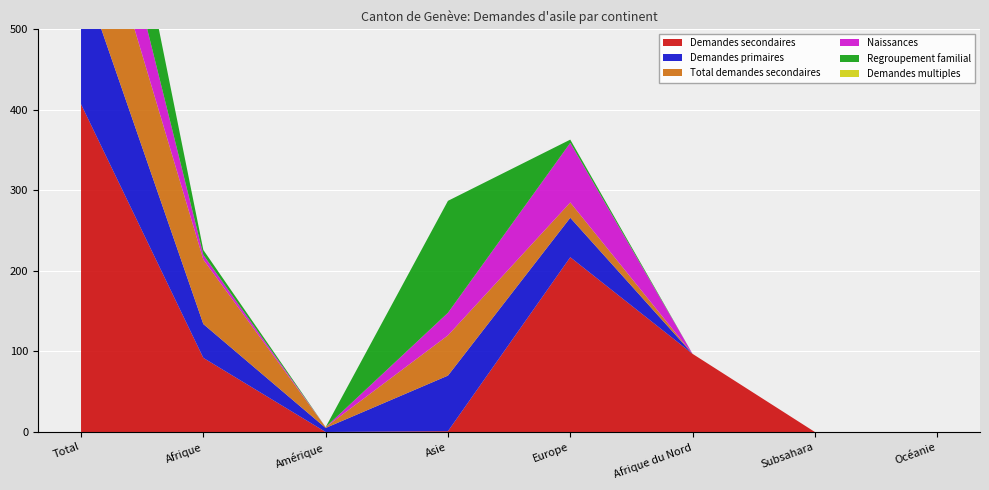

Reading right to left, extract all data points from this chart.

Demandes secondaires: Océanie=0	Subsahara=0	Afrique du Nord=97	Europe=217	Asie=1	Amérique=0	Afrique=92	Total=407
Demandes primaires: Océanie=0	Subsahara=0	Afrique du Nord=0	Europe=49	Asie=69	Amérique=5	Afrique=42	Total=166
Total demandes secondaires: Océanie=0	Subsahara=0	Afrique du Nord=0	Europe=19	Asie=50	Amérique=1	Afrique=80	Total=150
Naissances: Océanie=0	Subsahara=0	Afrique du Nord=0	Europe=74	Asie=28	Amérique=0	Afrique=6	Total=108
Regroupement familial: Océanie=0	Subsahara=0	Afrique du Nord=0	Europe=4	Asie=139	Amérique=0	Afrique=6	Total=149
Demandes multiples: Océanie=0	Subsahara=0	Afrique du Nord=0	Europe=0	Asie=0	Amérique=0	Afrique=0	Total=0